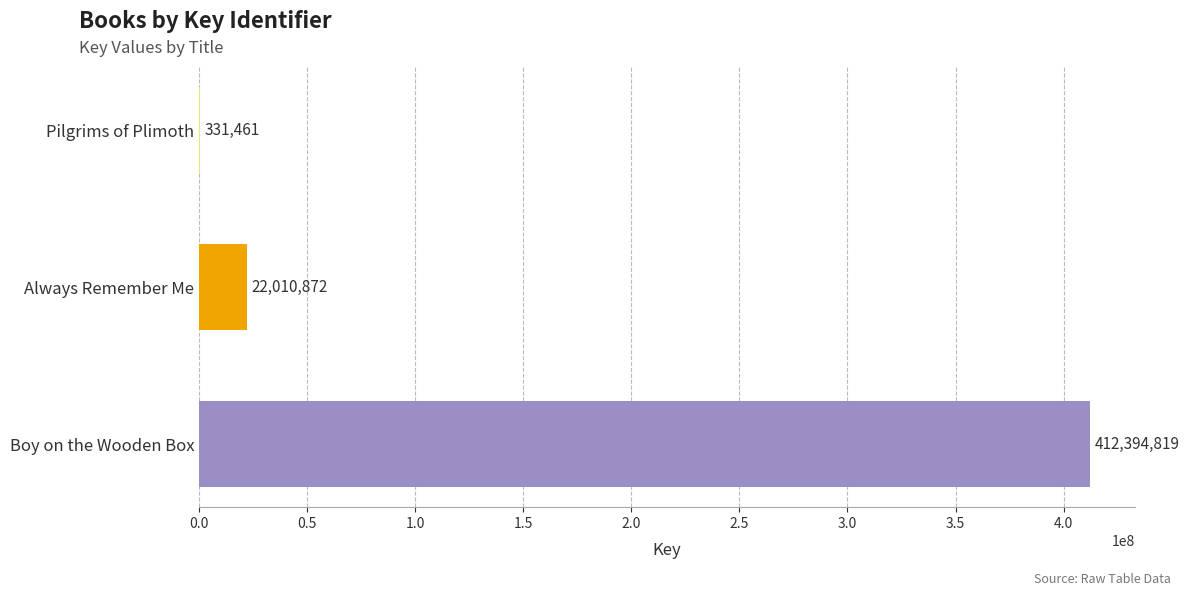

Which has a higher value, Boy on the Wooden Box or Pilgrims of Plimoth?

Boy on the Wooden Box